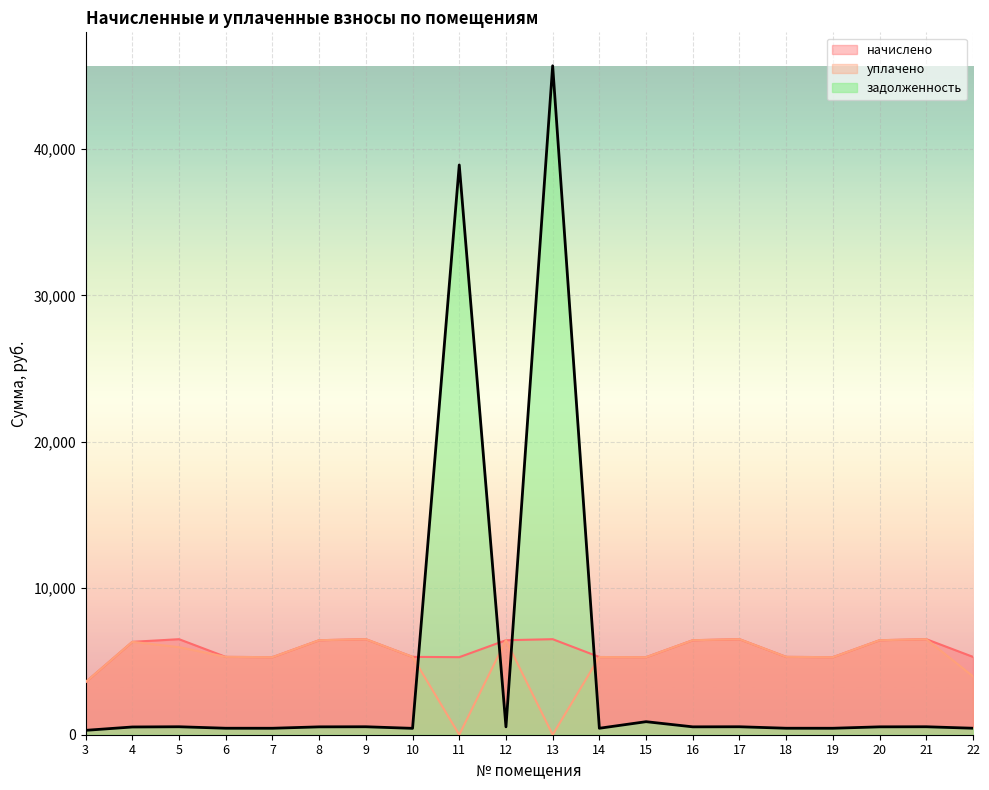

List the series in order of their overall mean, highest first.

начислено, уплачено, задолженность